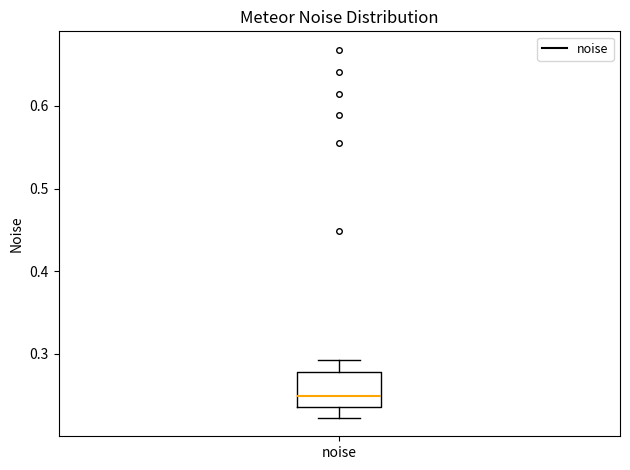

Where does the upper whisker of the box for noise end on the y-axis? The values are not printed on the chart, so give them approximately, as read against the axis.

0.29